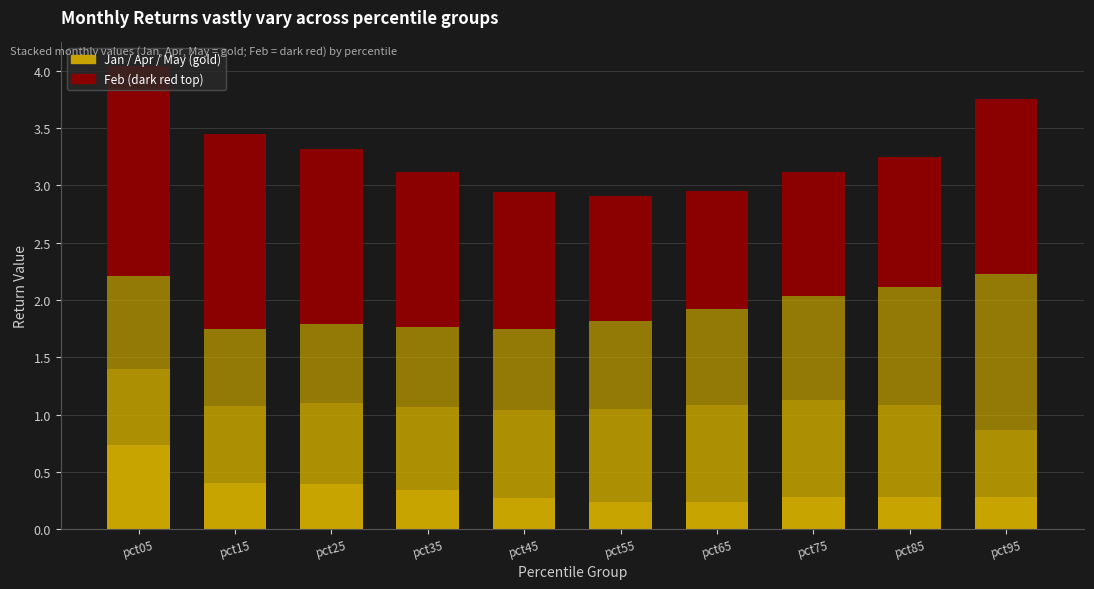

How many bars are there in total?

10